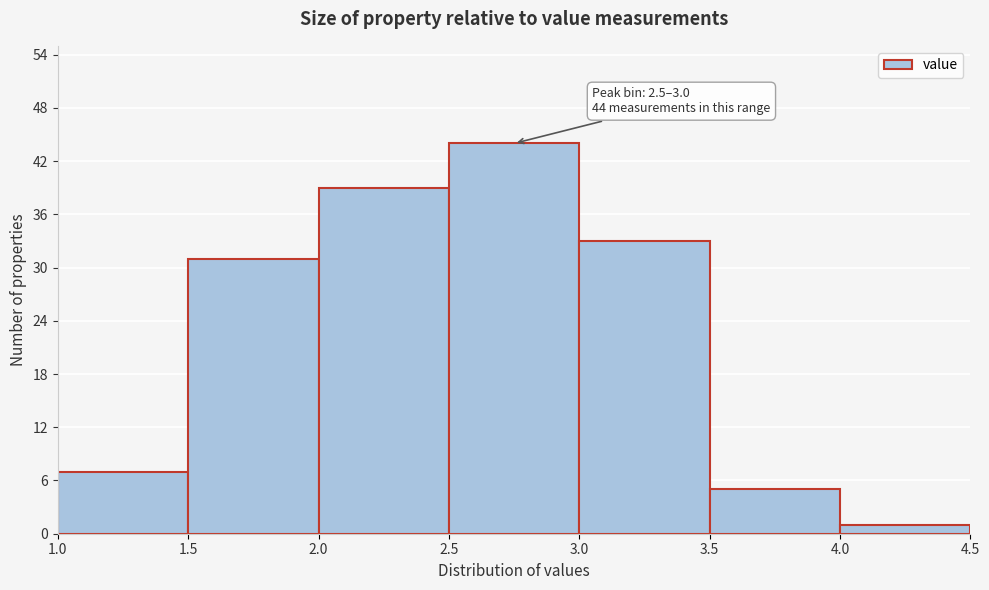

Over which range of the x-axis is the bar tallest?

2.5 to 3.0